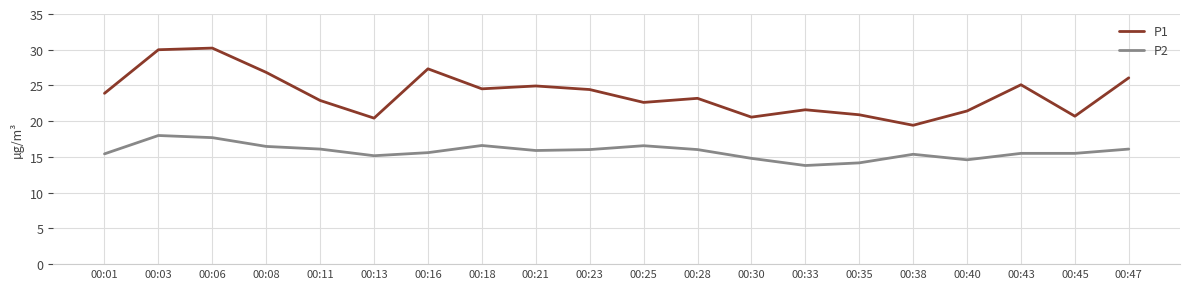

Which series has the largest total across all categories?

P1